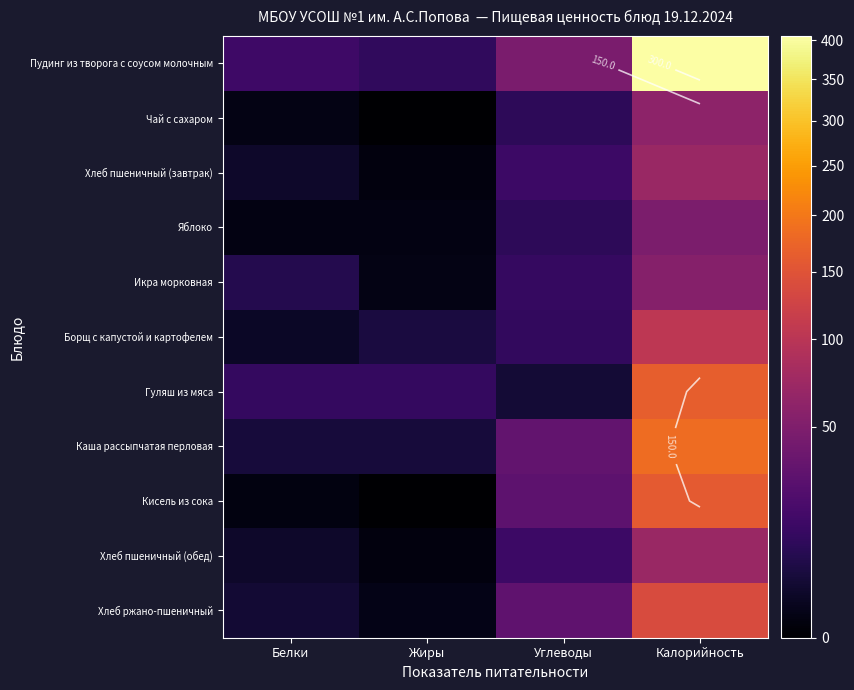

How many series are shown in this chart?

11